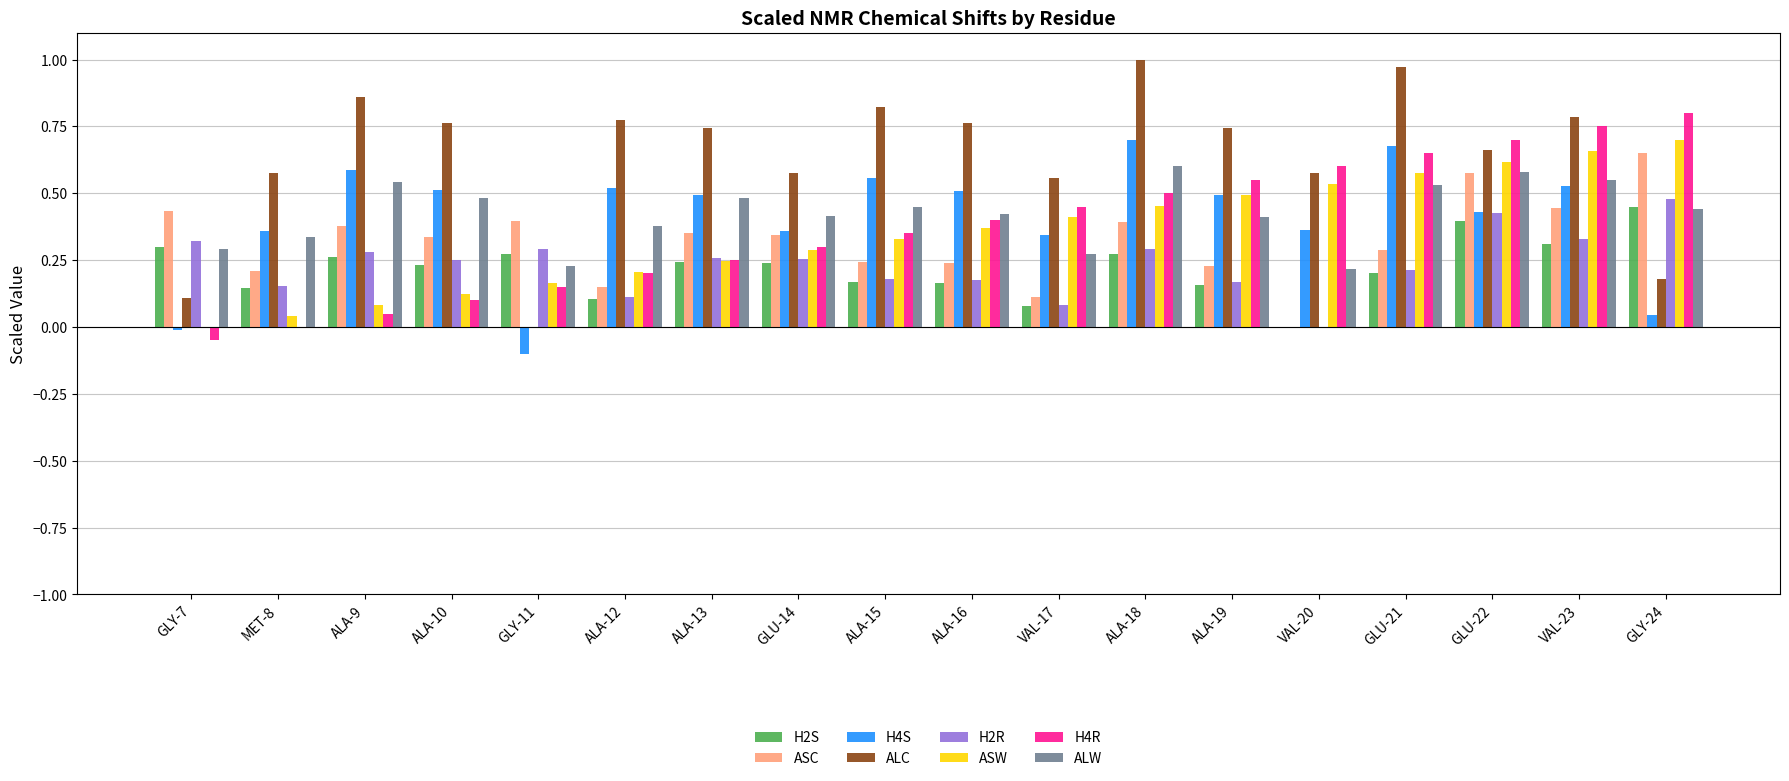

Between GLY-11 and VAL-20, which series saw the biggest shift?

ALC